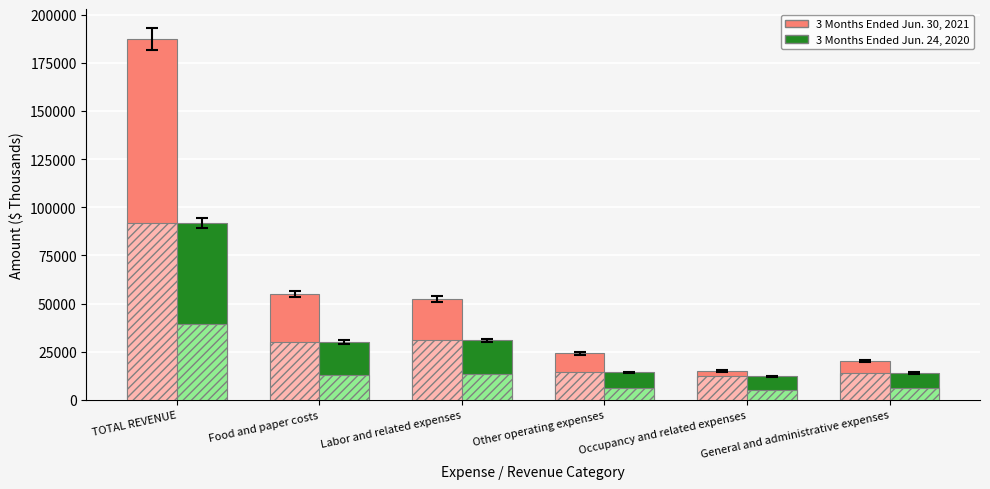

What is the label of the 6th bar from the left?

General and administrative expenses